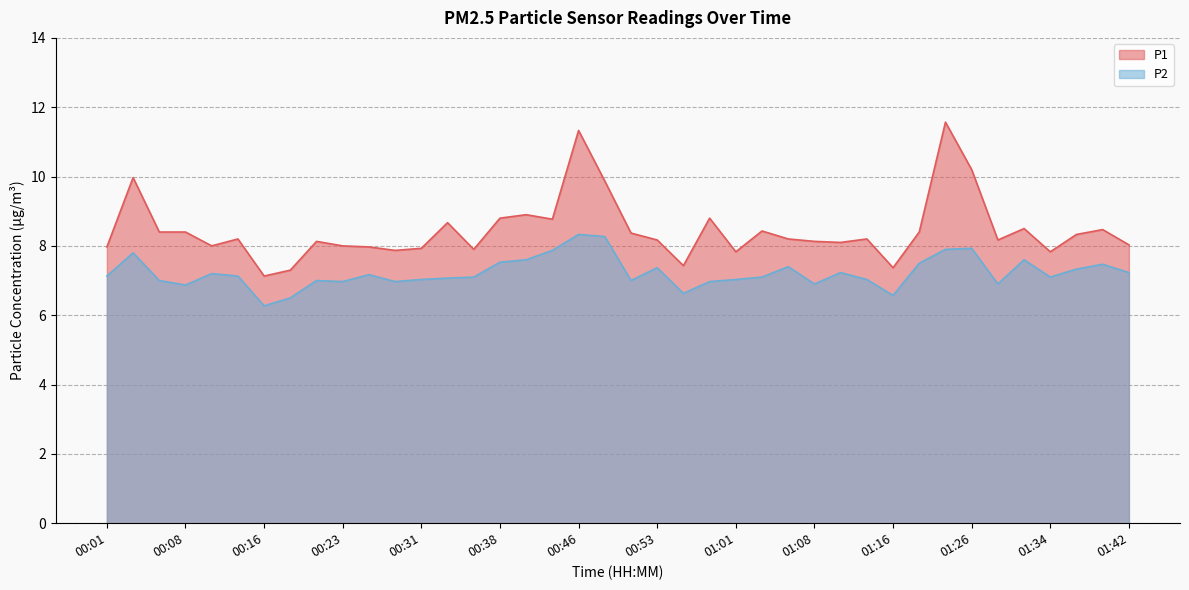

True or false: P2 and P1 intersect in this chart.

False